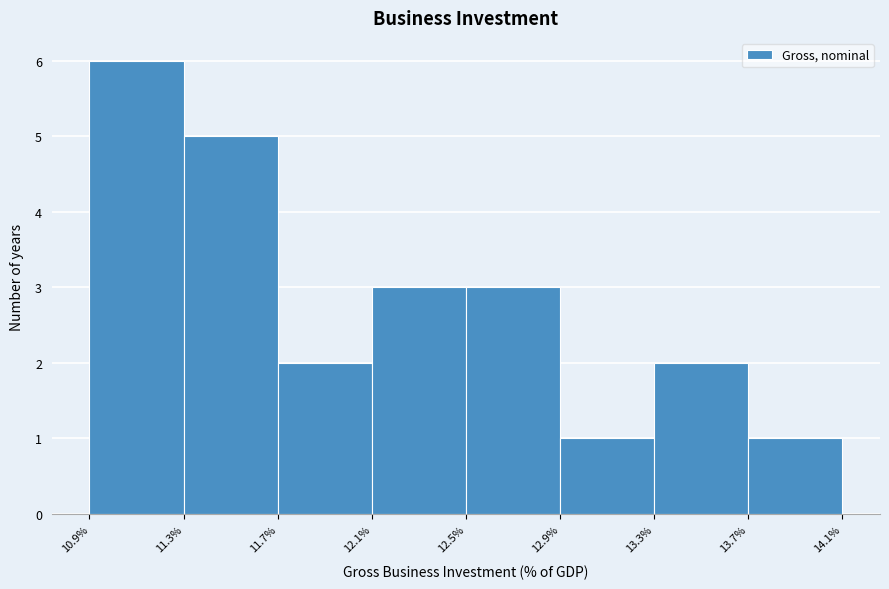

Which range on the x-axis has the tallest bar?

10.9% to 11.3%